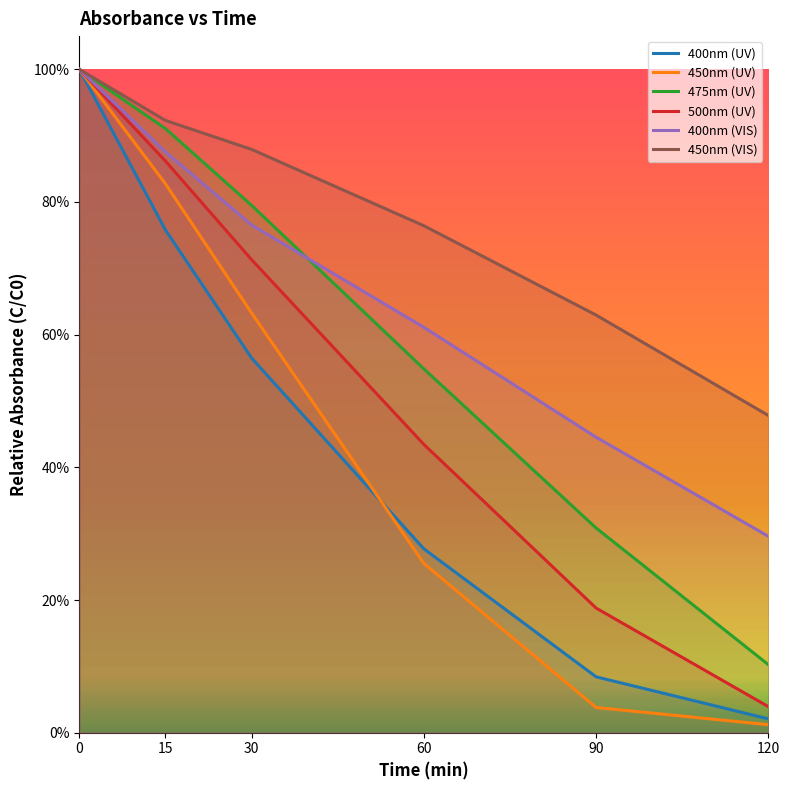

What is the sum of all 450nm (UV) values?

2.8